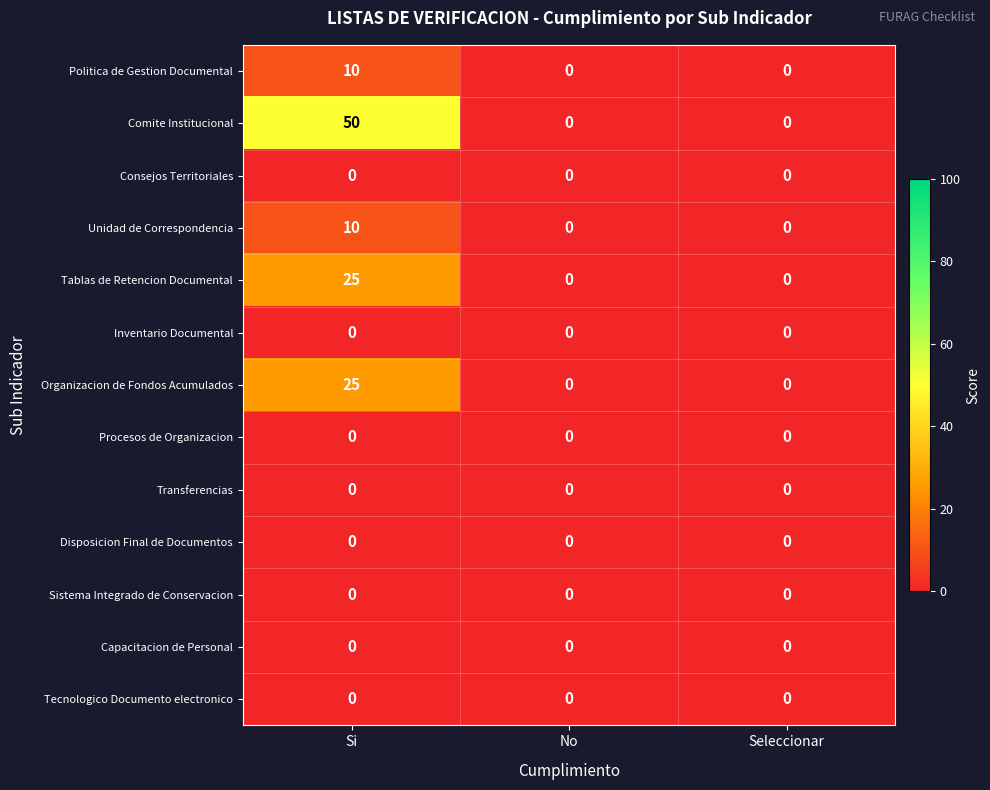

At which category is the sum across all series the highest?

Si